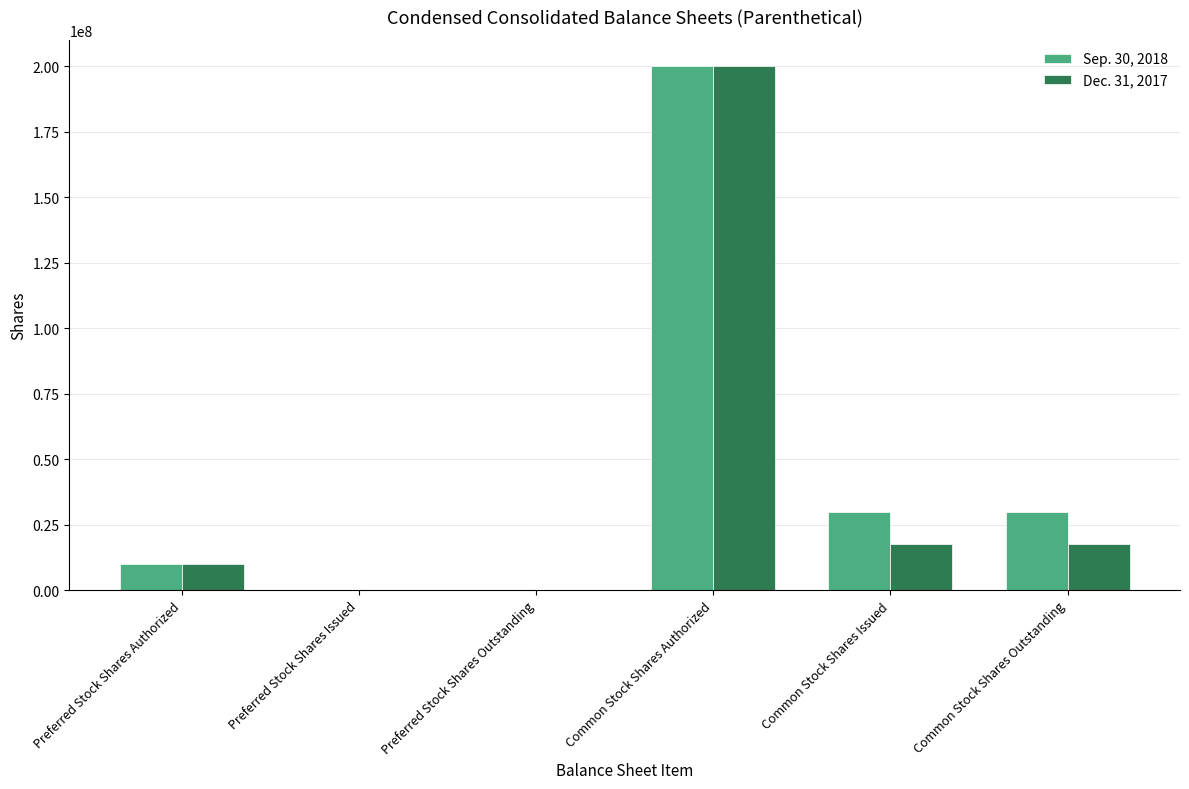

At which label does Sep. 30, 2018 first exceed 29840844?

Common Stock Shares Authorized